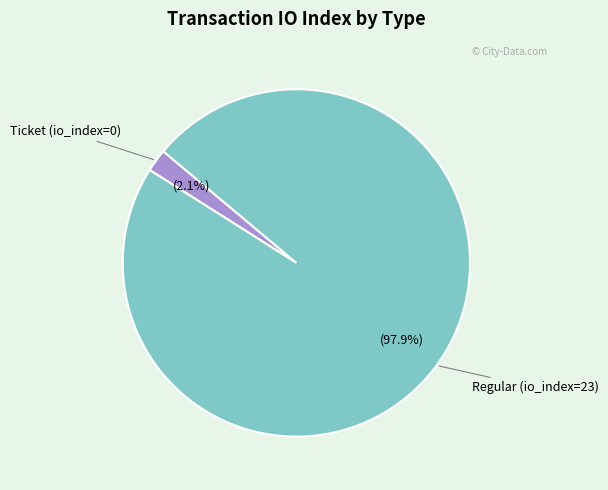

How many segments does this pie chart have?

2